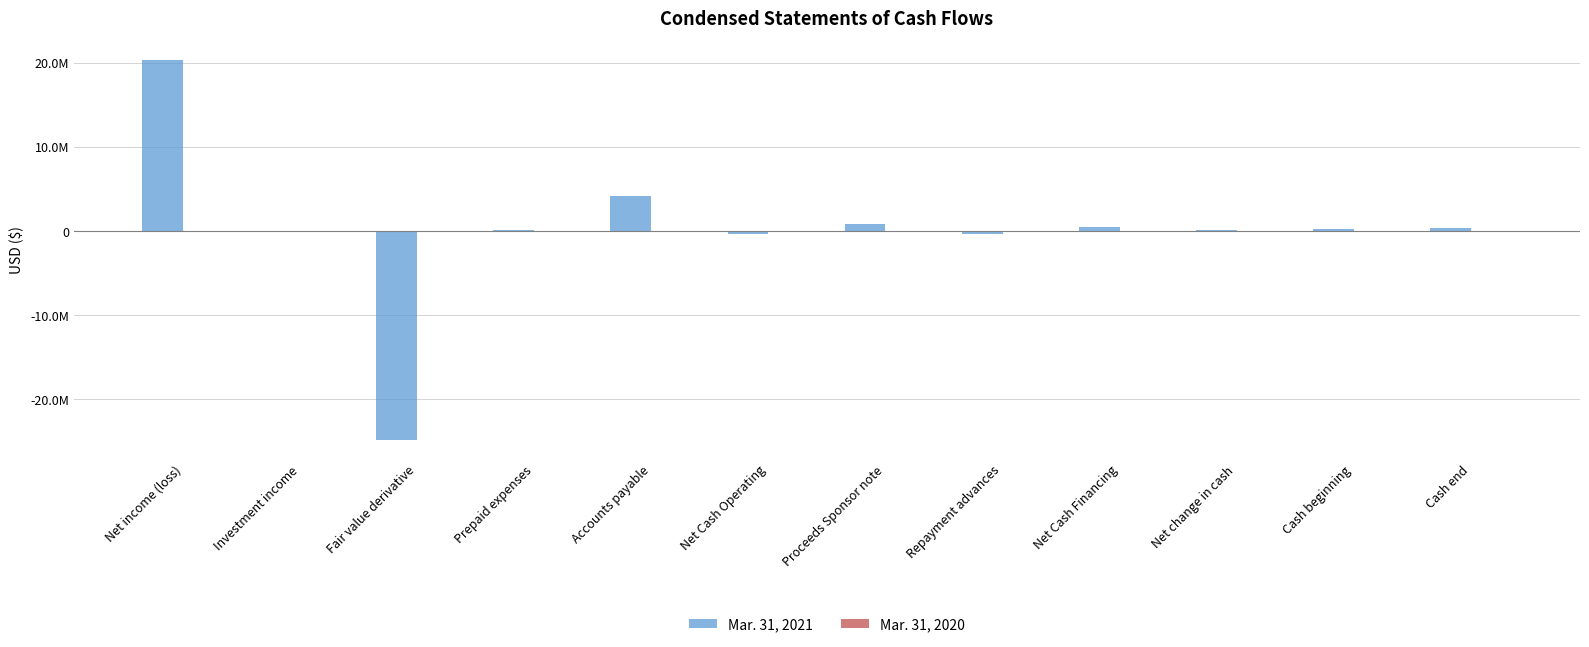

Does the chart contain stacked bars?

No